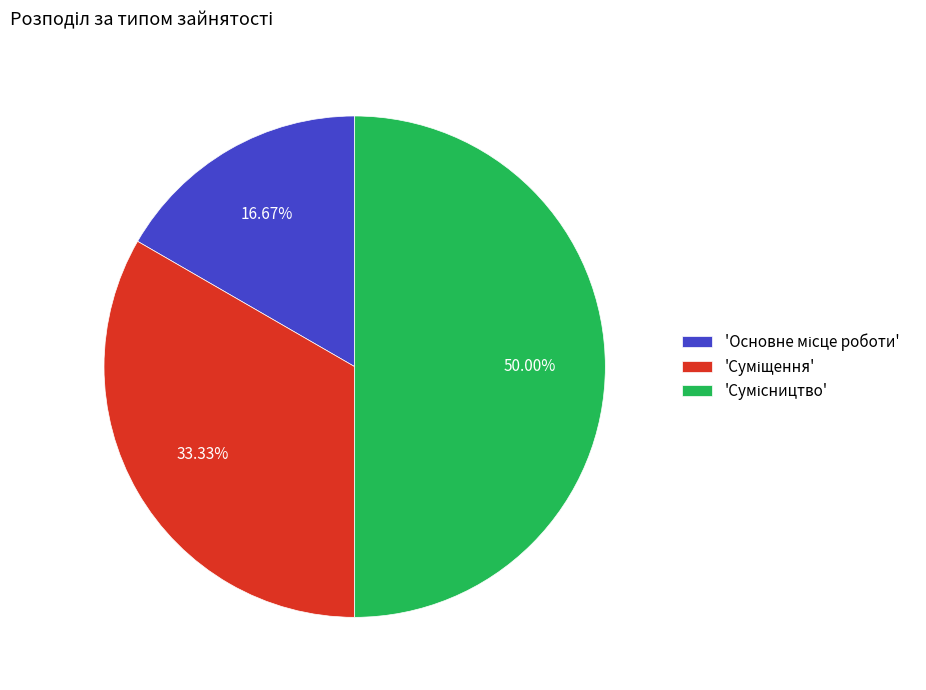

How many segments does this pie chart have?

3